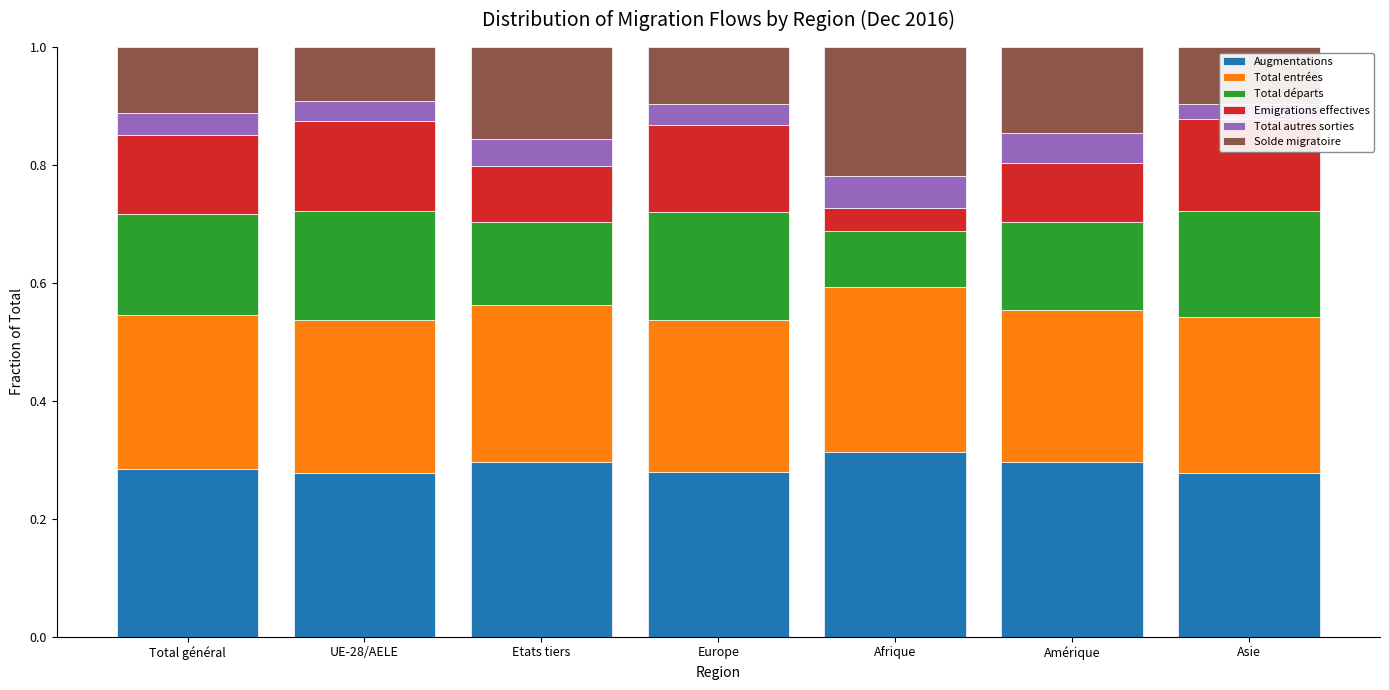

At UE-28/AELE, list the series in order from smallest to largest.

Total autres sorties, Solde migratoire, Emigrations effectives, Total départs, Total entrées, Augmentations